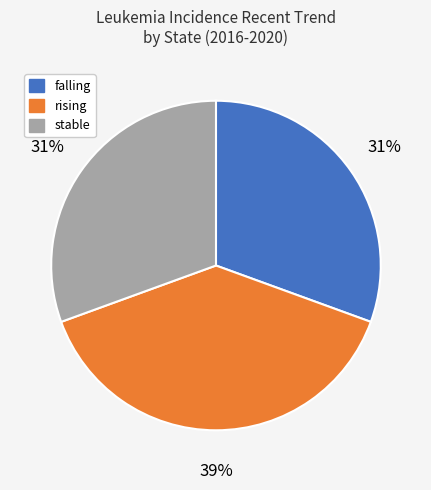

Does stable account for over 50% of the chart?

No